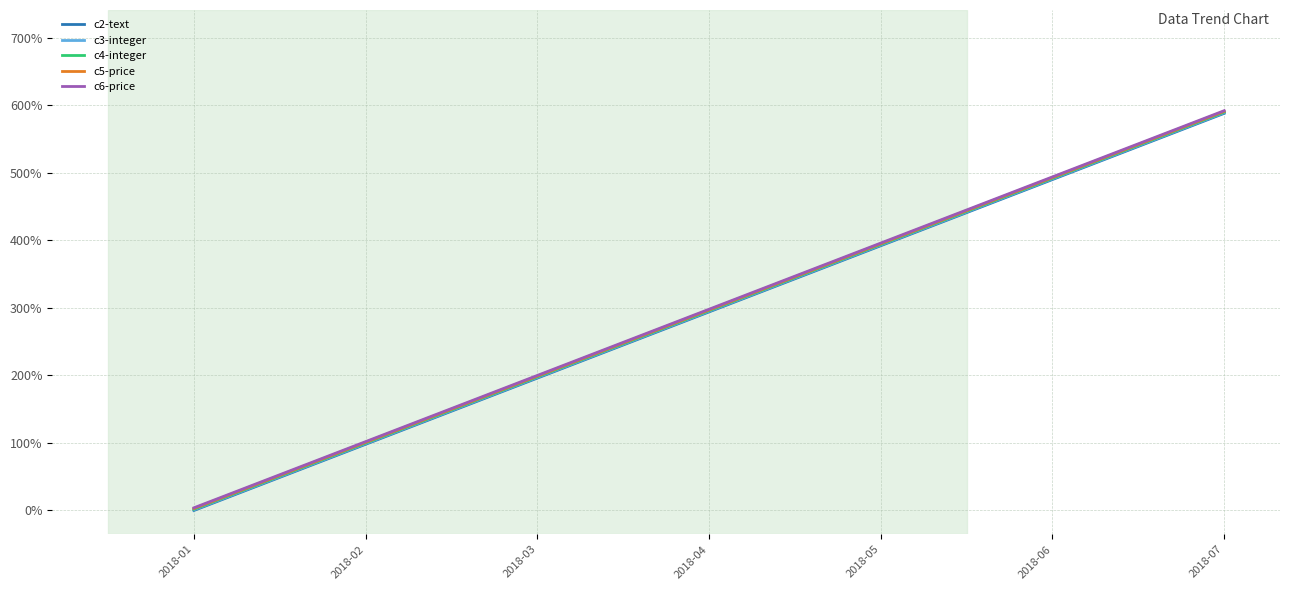

What is the spread (max minus min) of values at 2018-07?

3.9